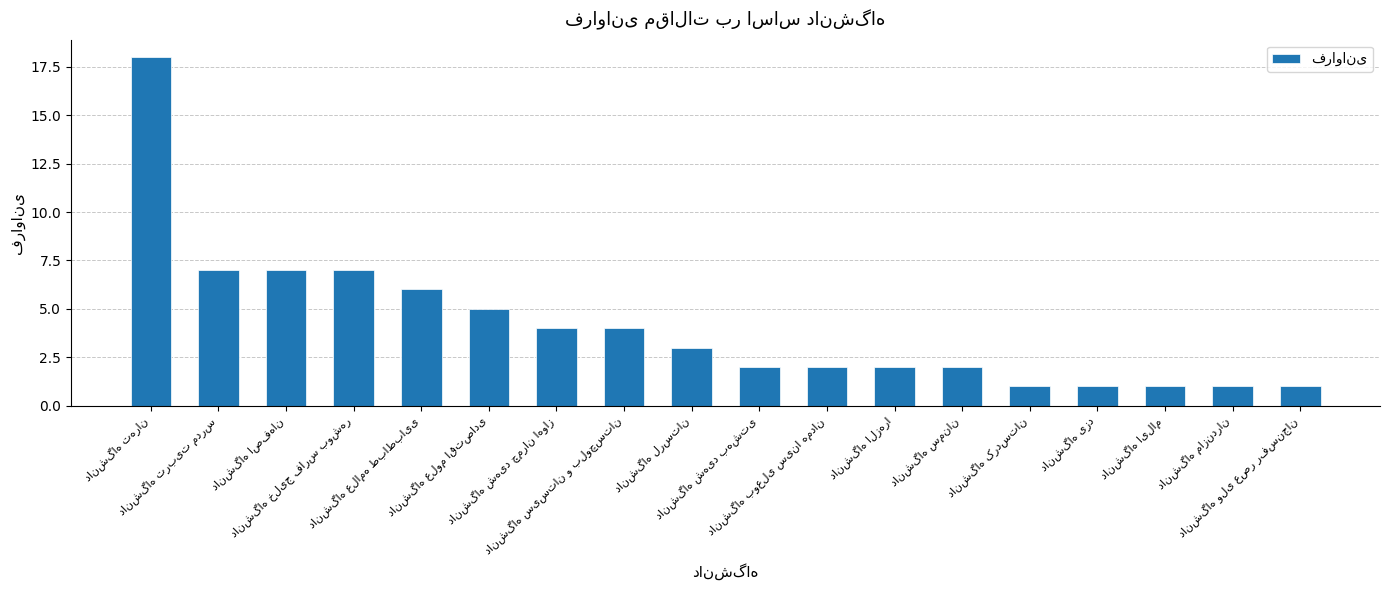

Count the number of categories in the chart.

18